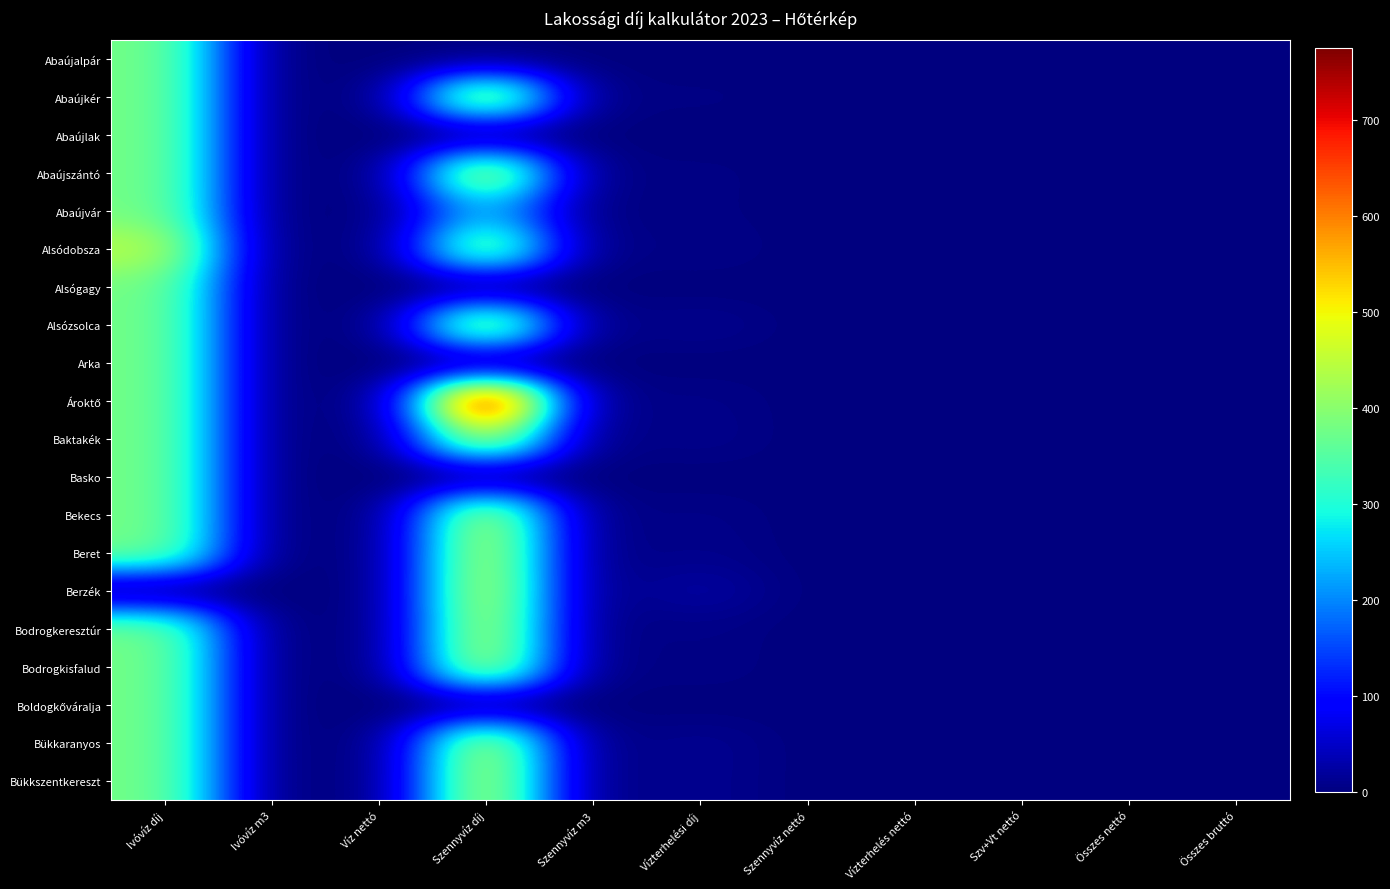

Which series changed the most between Szennyvíz díj and Vízterhelési díj?

Ároktő